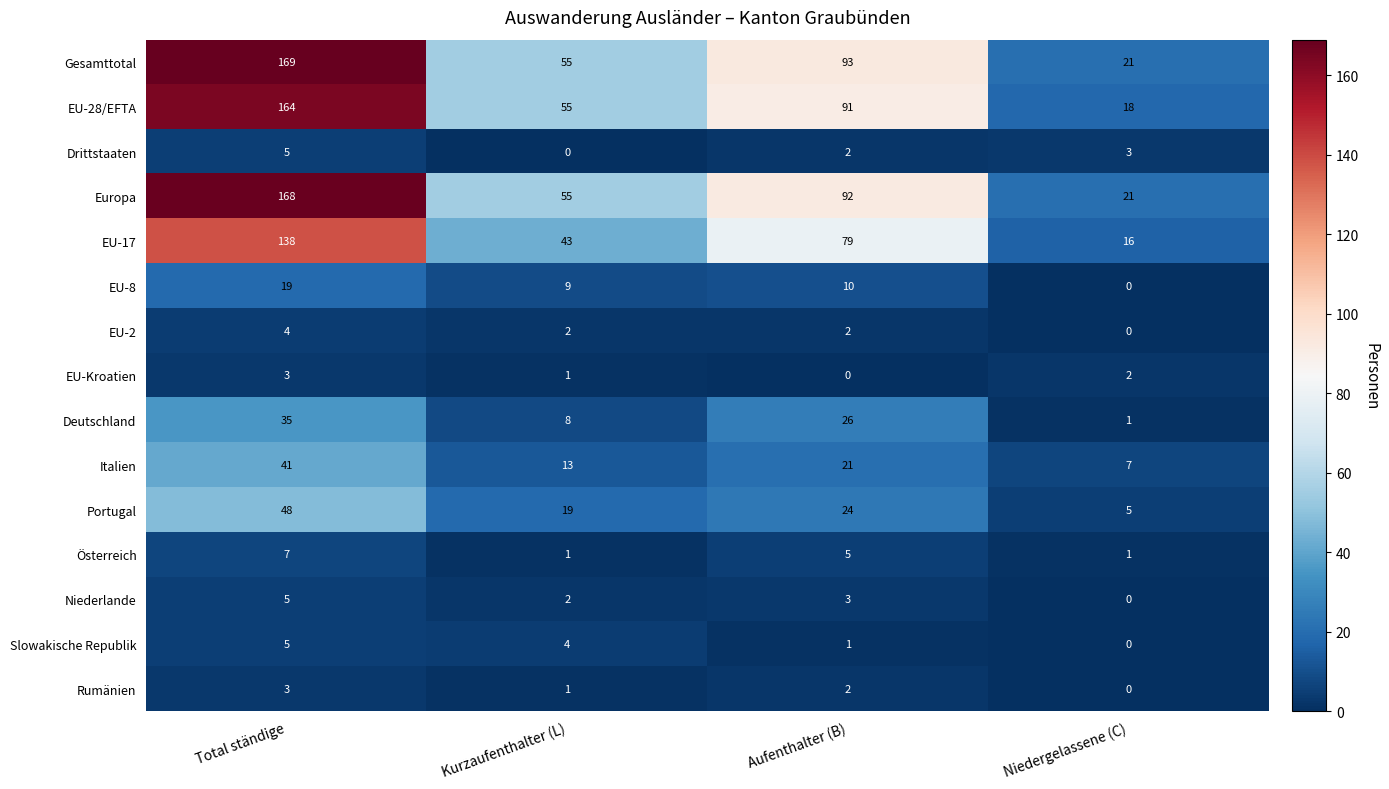

What is the difference between the highest and lowest values at Kurzaufenthalter (L)?

55